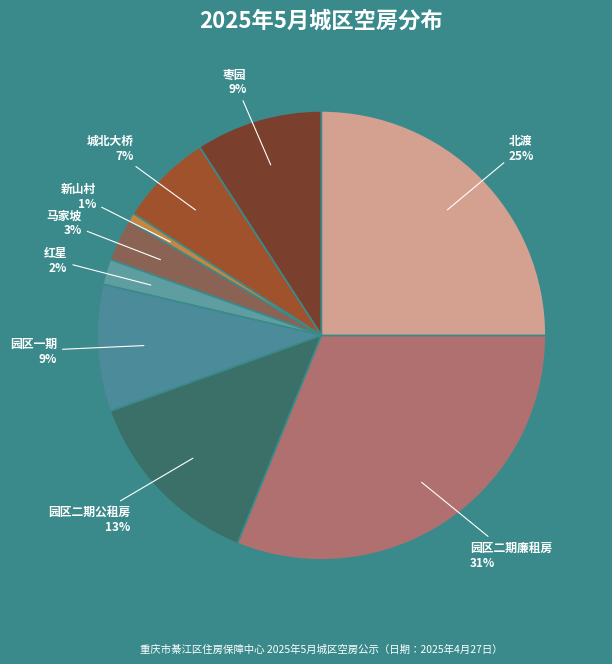

Does any single category account for the majority?

No